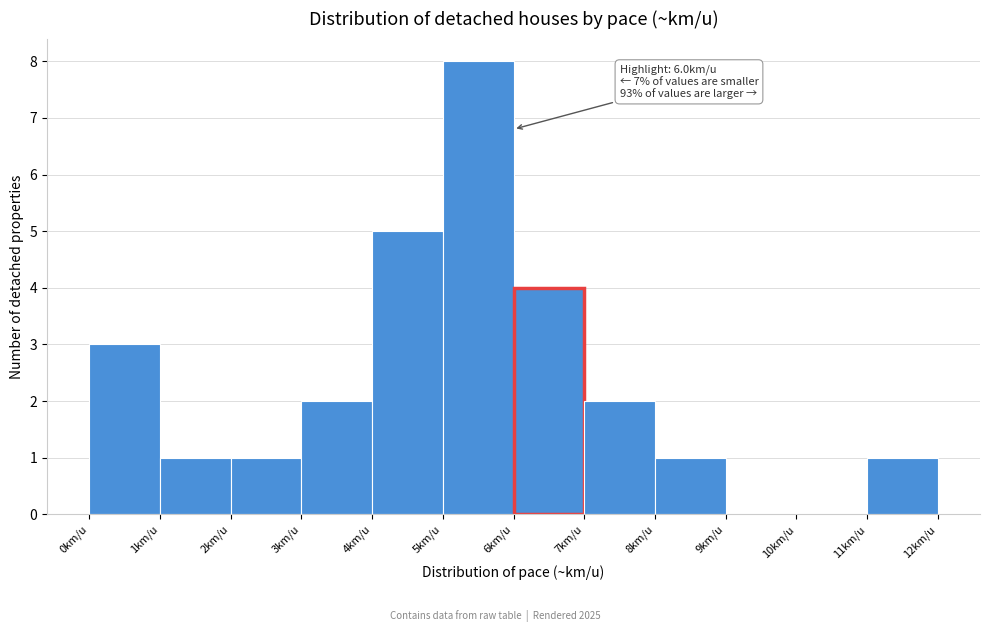

Which range on the x-axis has the tallest bar?

5 to 6